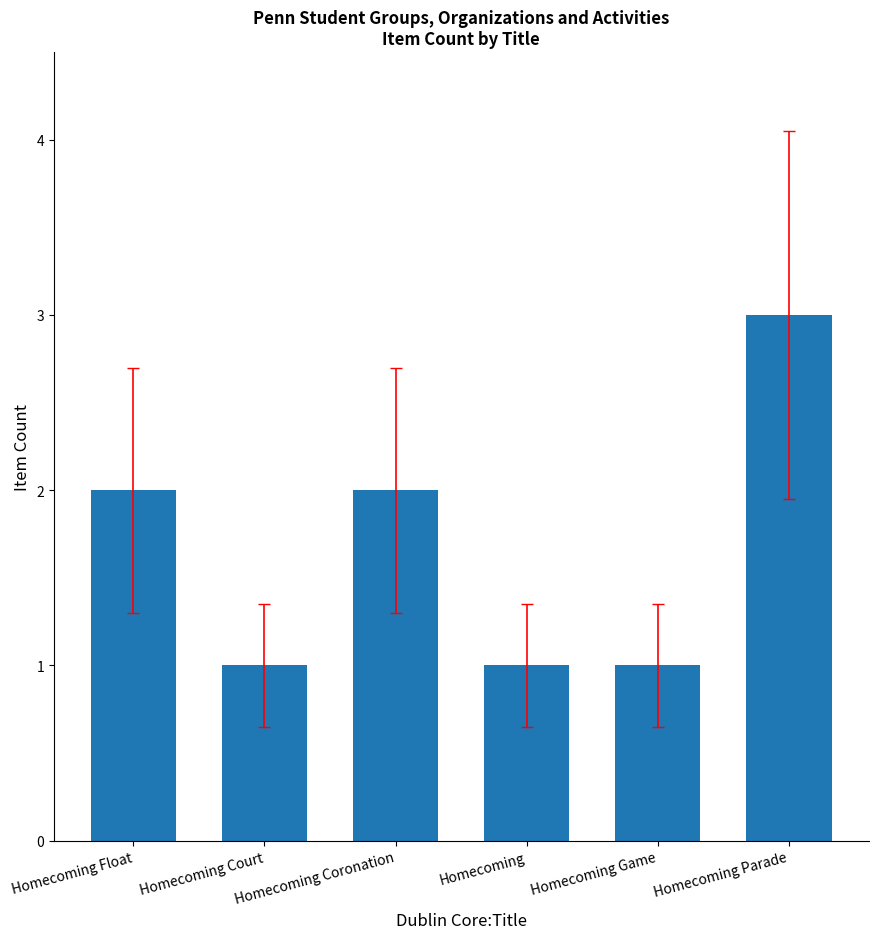

What is the minimum value shown in the chart?

1